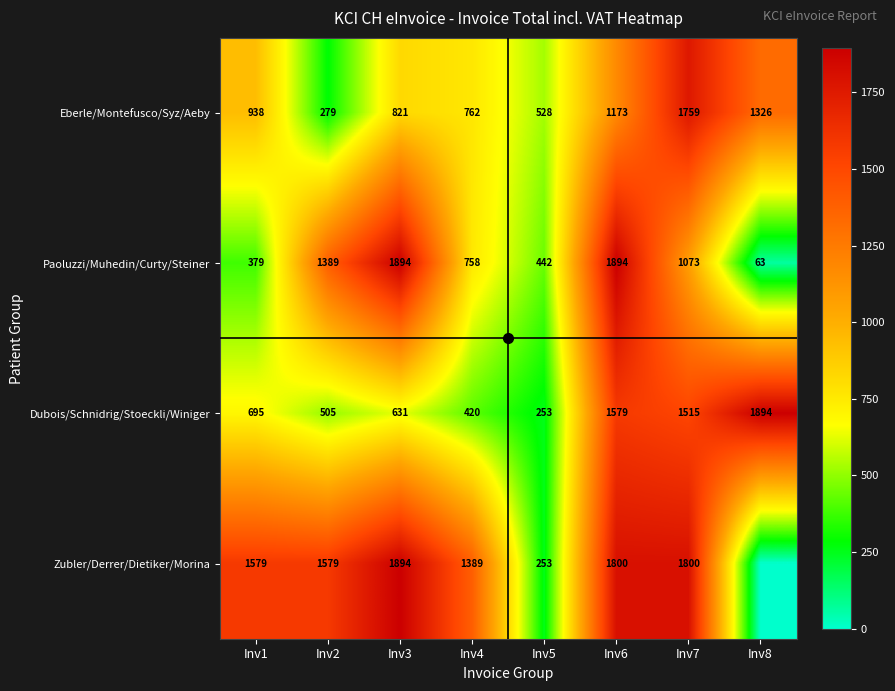

At how many categories does at least one series exceed 1589?

4